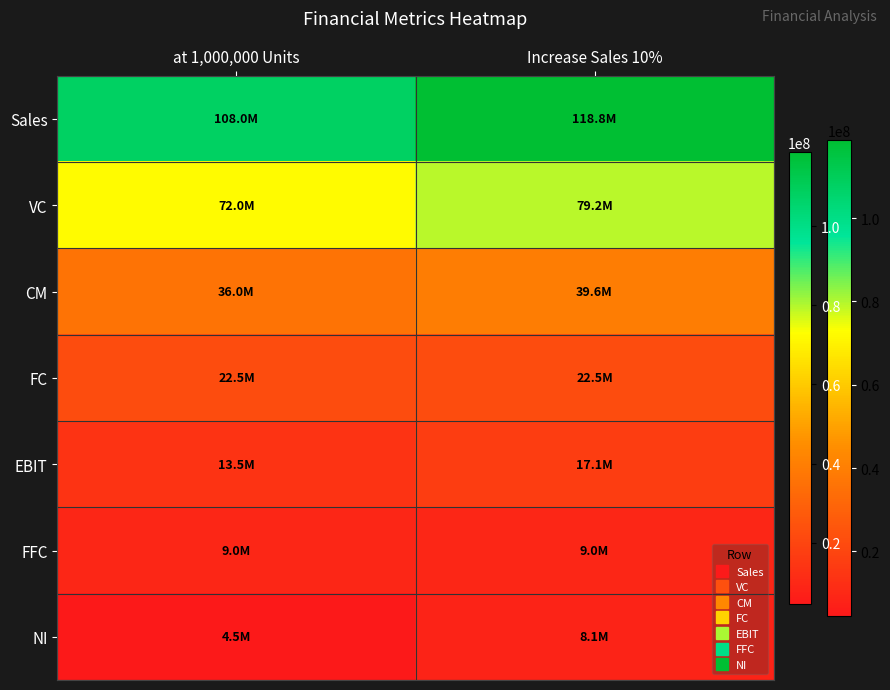

Reading right to left, list all the values displayed in this chart.

Sales: Increase Sales 10%=118800000	at 1,000,000 Units=108000000
VC: Increase Sales 10%=79200000	at 1,000,000 Units=72000000
CM: Increase Sales 10%=39600000	at 1,000,000 Units=36000000
FC: Increase Sales 10%=22500000	at 1,000,000 Units=22500000
EBIT: Increase Sales 10%=17100000	at 1,000,000 Units=13500000
FFC: Increase Sales 10%=9000000	at 1,000,000 Units=9000000
NI: Increase Sales 10%=8100000	at 1,000,000 Units=4500000